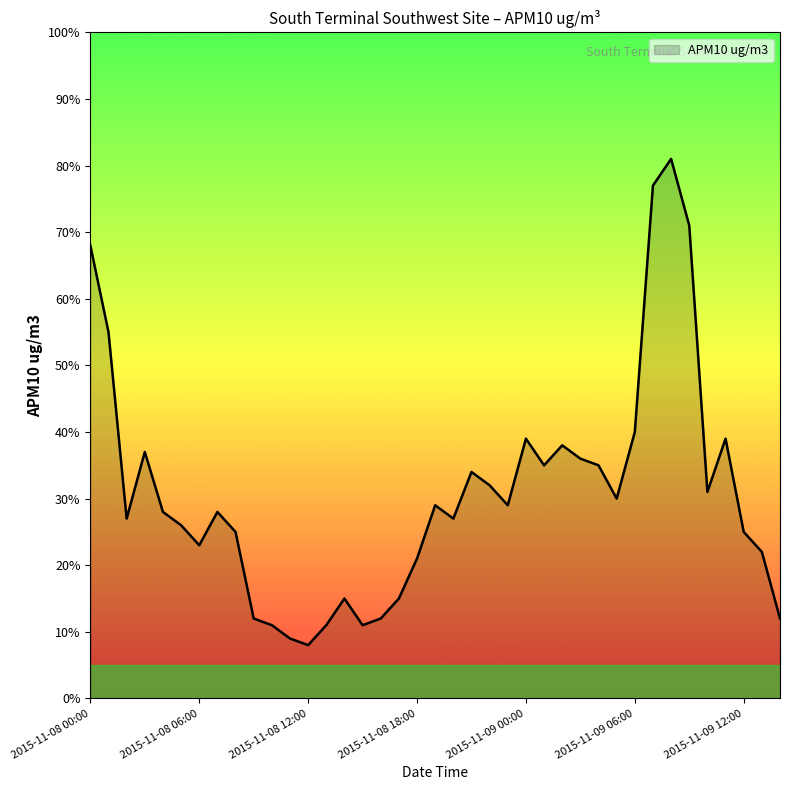

What is the sum of all values?

1204